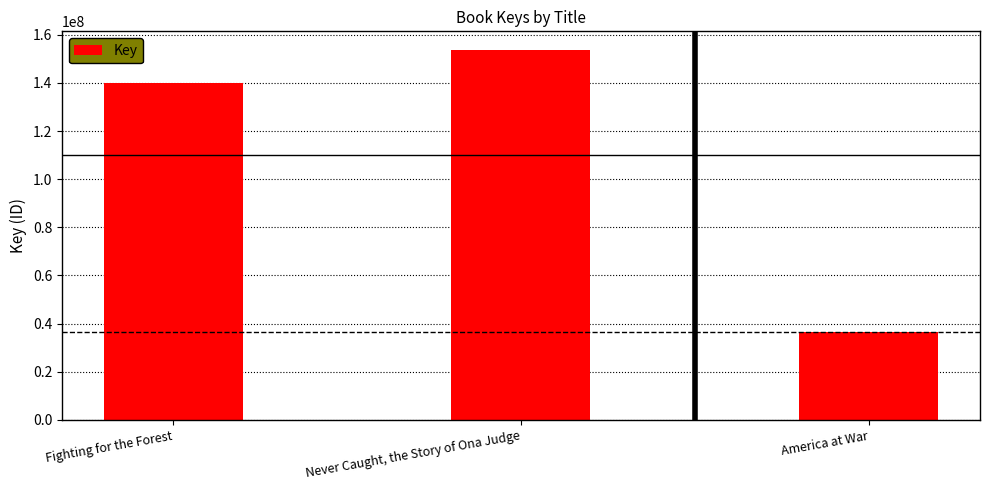

What is the value of the 1st bar from the left?

140145620